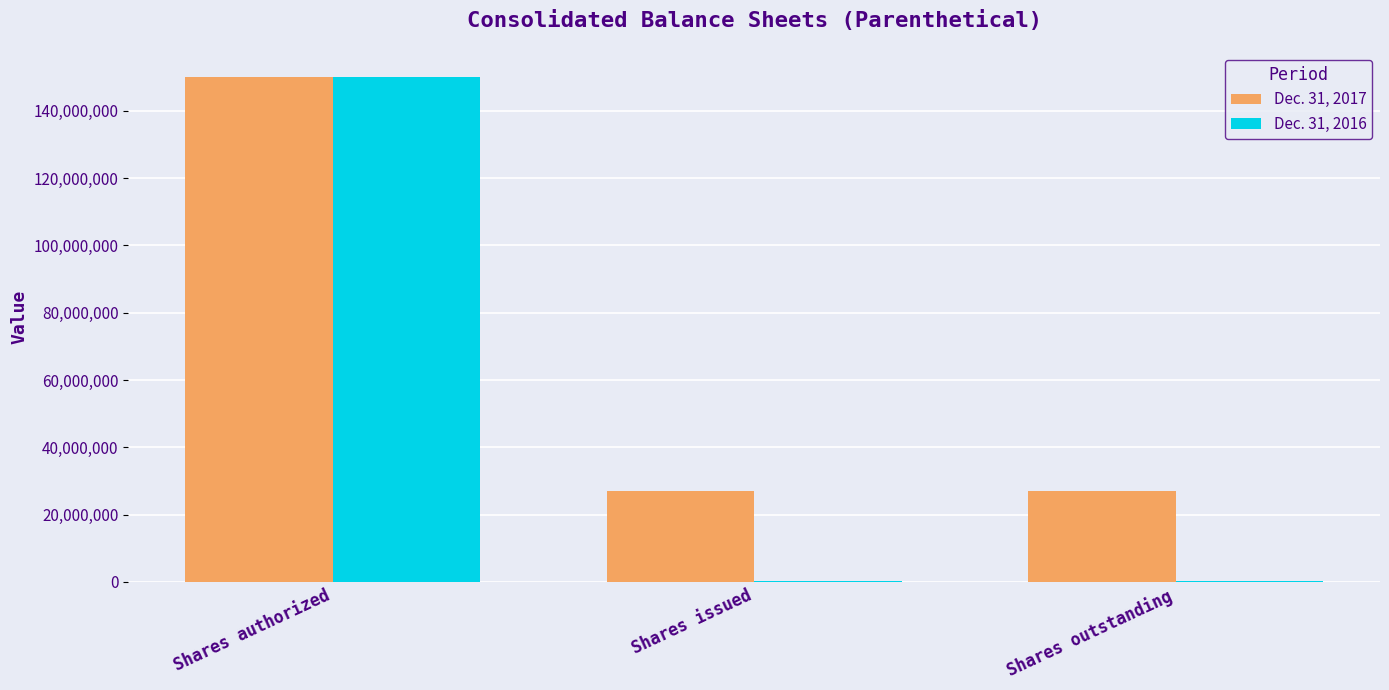

Which series has the largest total across all categories?

Dec. 31, 2017